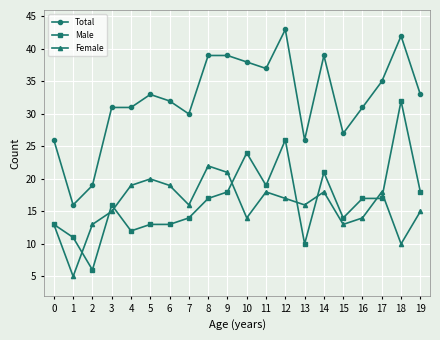

What is the difference between the second highest and second lowest values in the Female series?

11